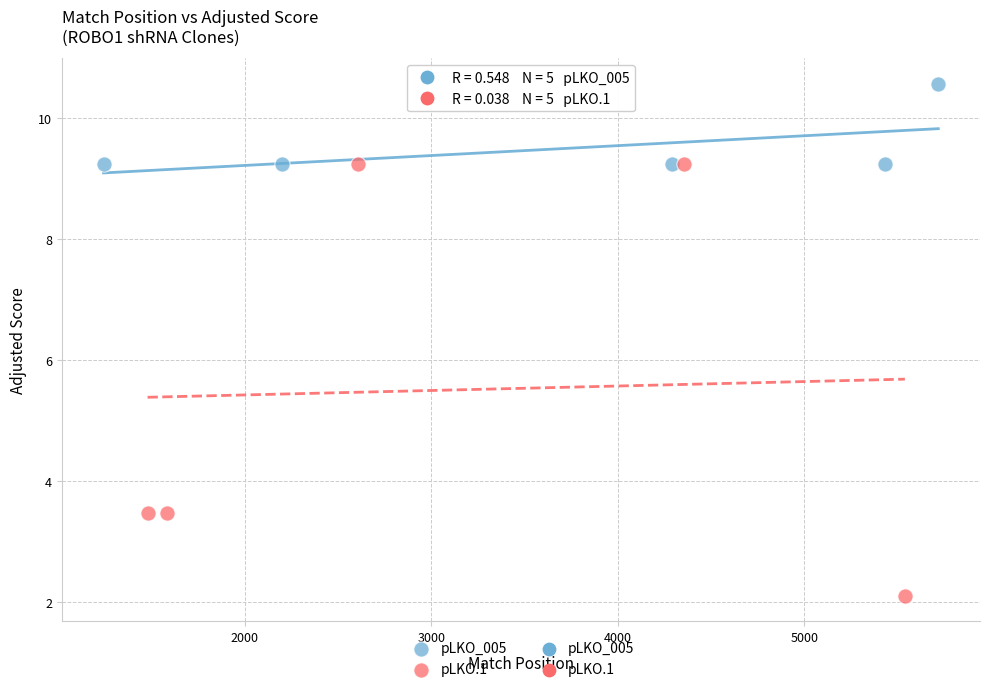

Which series contains the lowest Y value?

pLKO.1